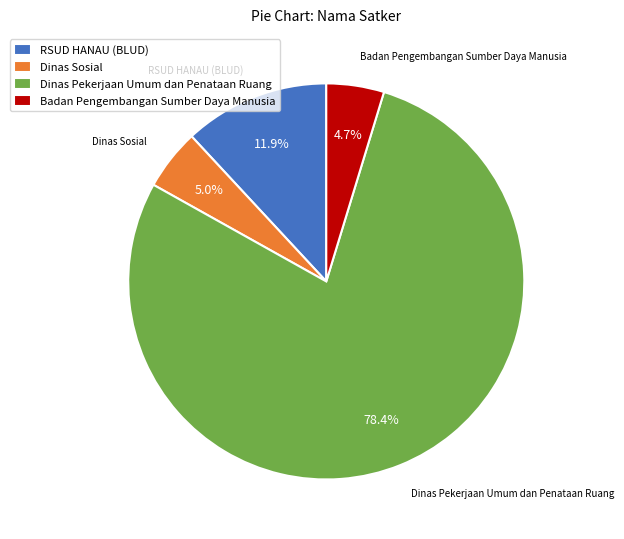

Approximately how many times larger is the value at RSUD HANAU (BLUD) compared to Dinas Sosial?

2.4